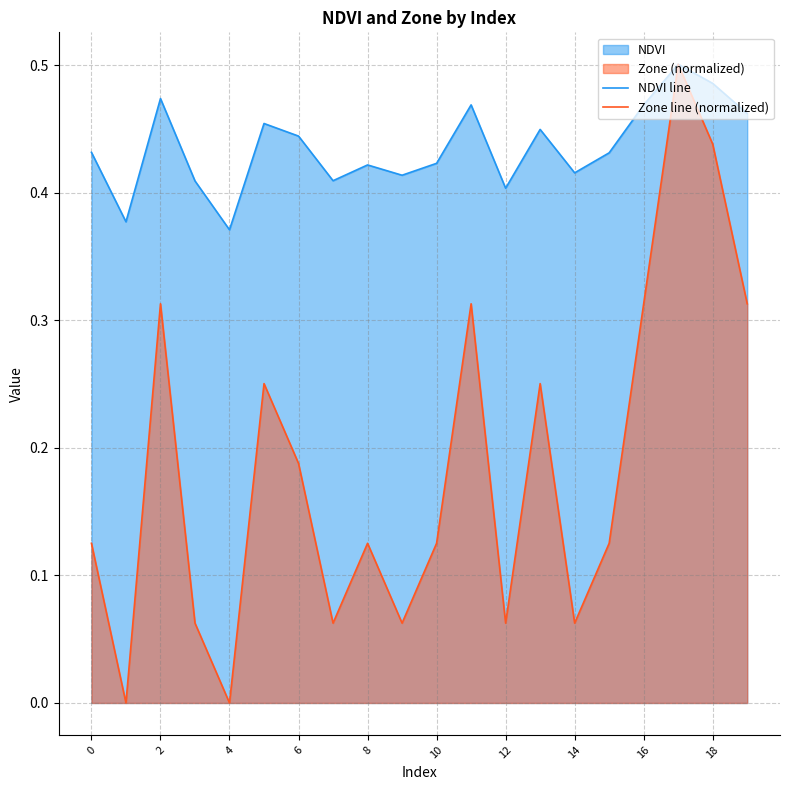

What is the value of the Zone line (normalized) point at the 9th from the left?

0.1